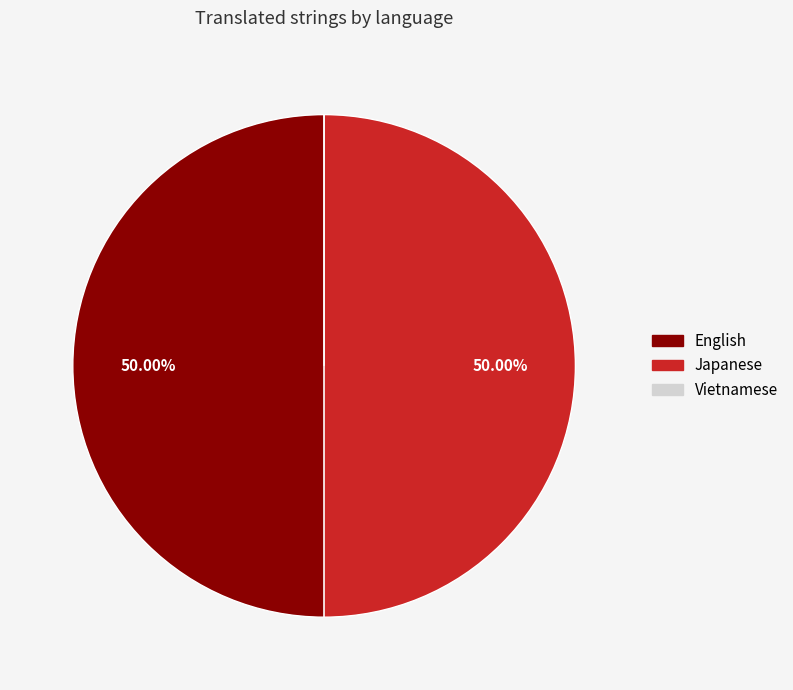

Is it true that Japanese is 50% of the pie?

True